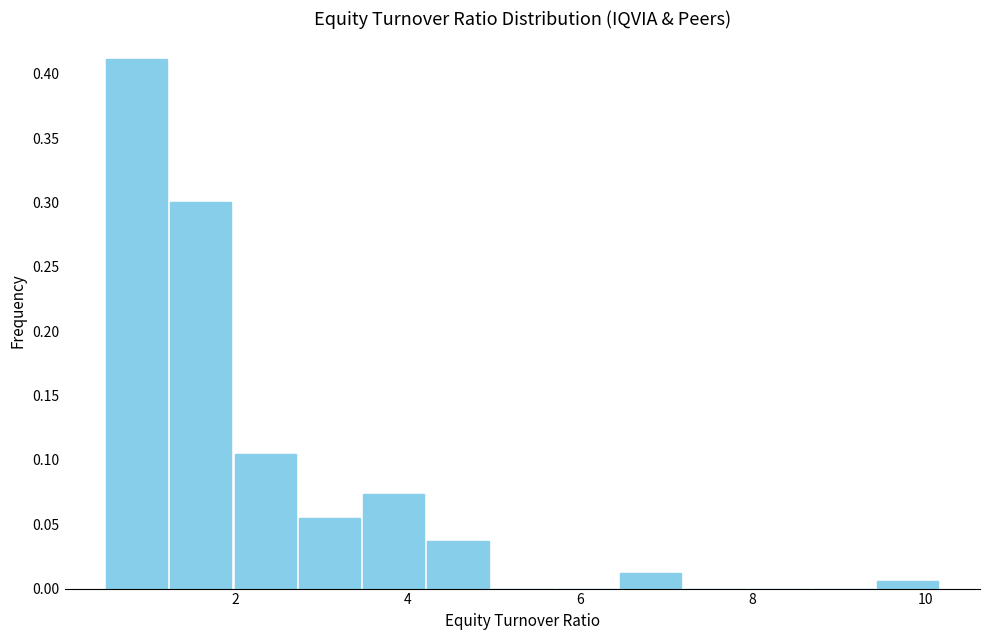

Around what value on the x-axis is the tallest bar? Give the approximate position of its centre, as read against the axis.

0.8